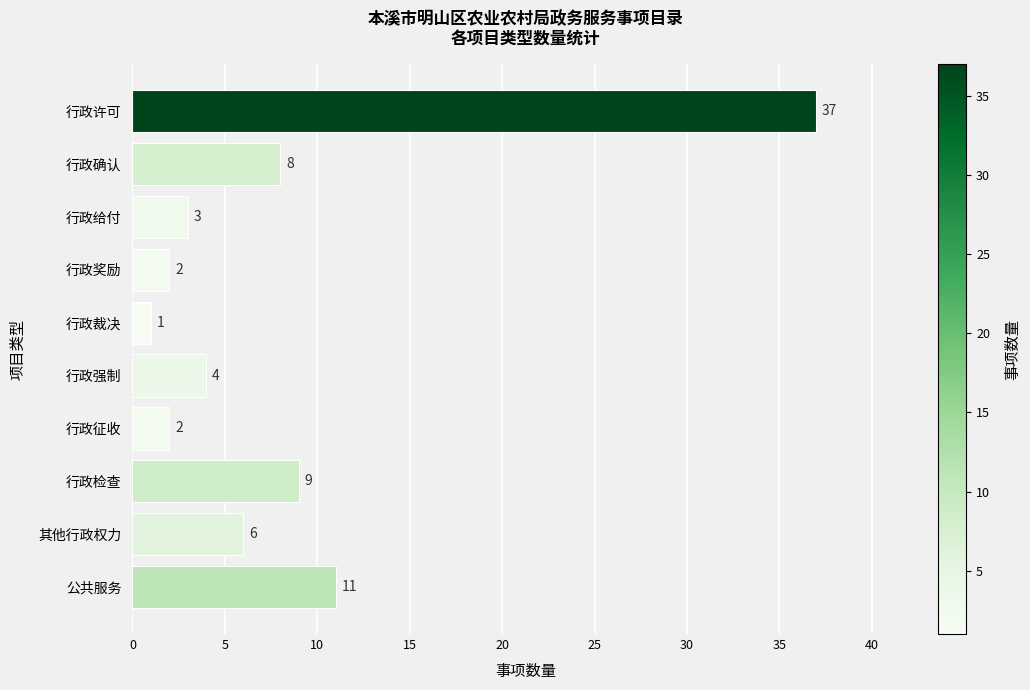

What is the value of the 6th bar from the top?

4